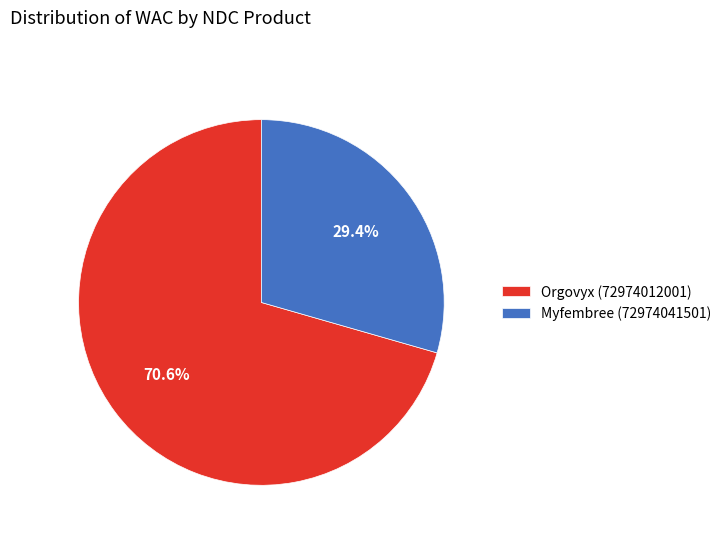

Is the sum of Myfembree (72974041501) and Orgovyx (72974012001) greater than half?

Yes